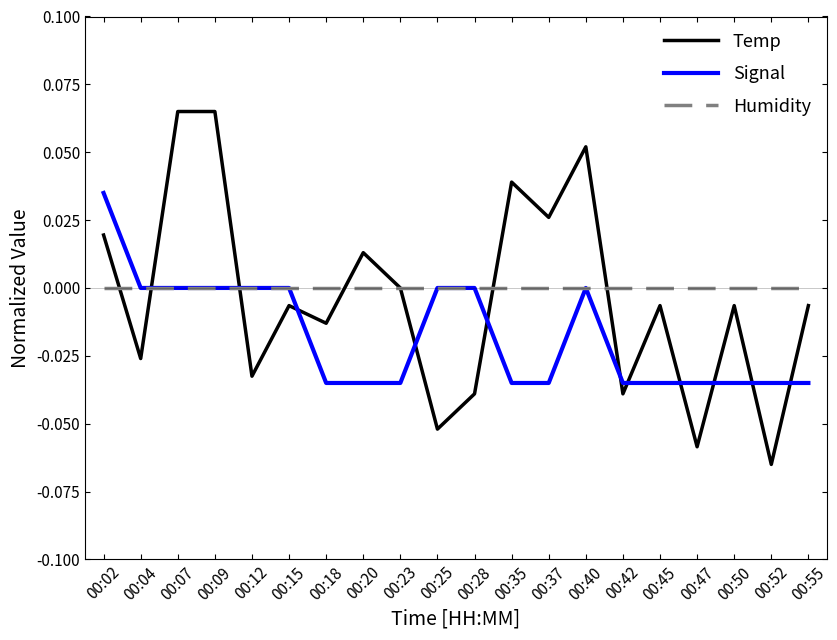

Is the value of Temp at 00:47 greater than the value of Humidity at 00:04?

No